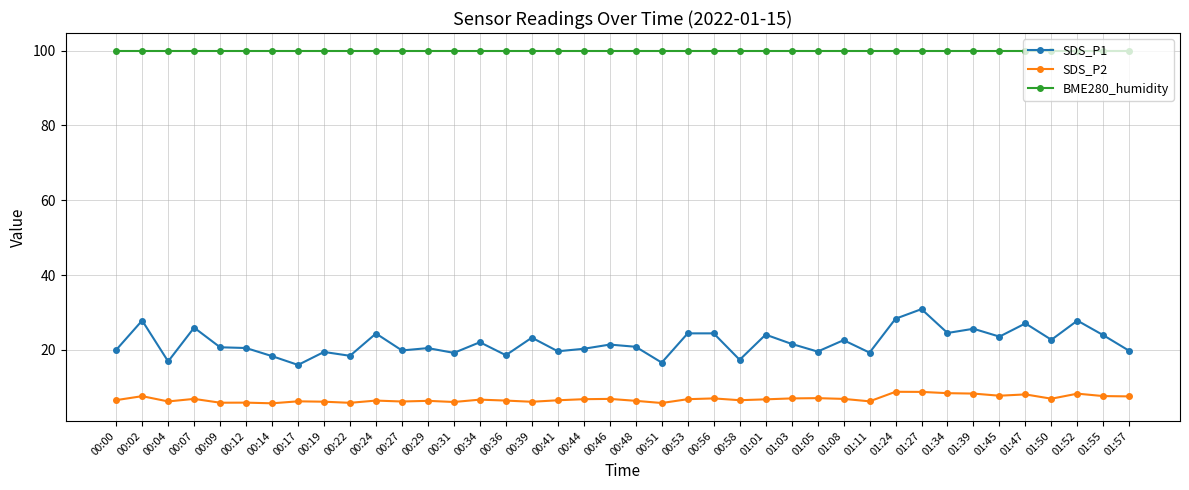

Which series has the largest range (max minus min)?

SDS_P1